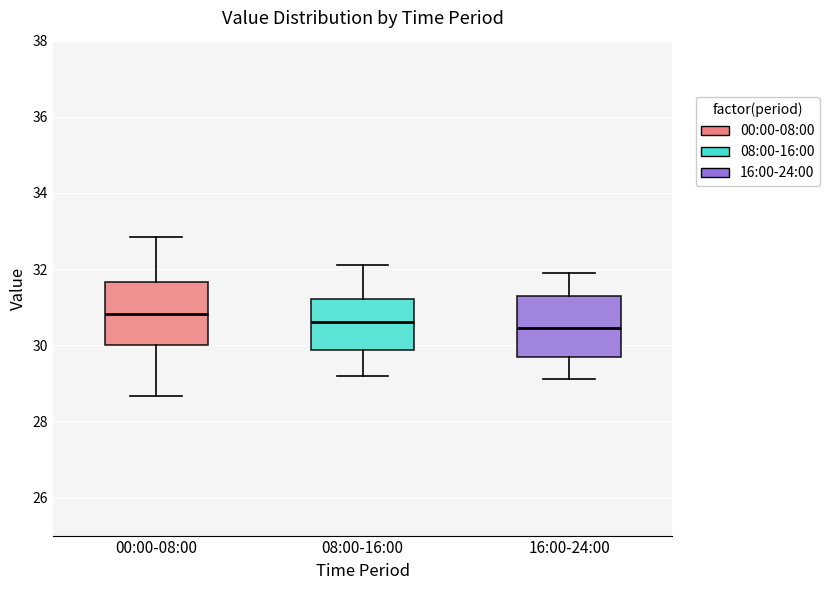

Where does the lower whisker of the box for 00:00-08:00 end on the y-axis? The values are not printed on the chart, so give them approximately, as read against the axis.

28.6